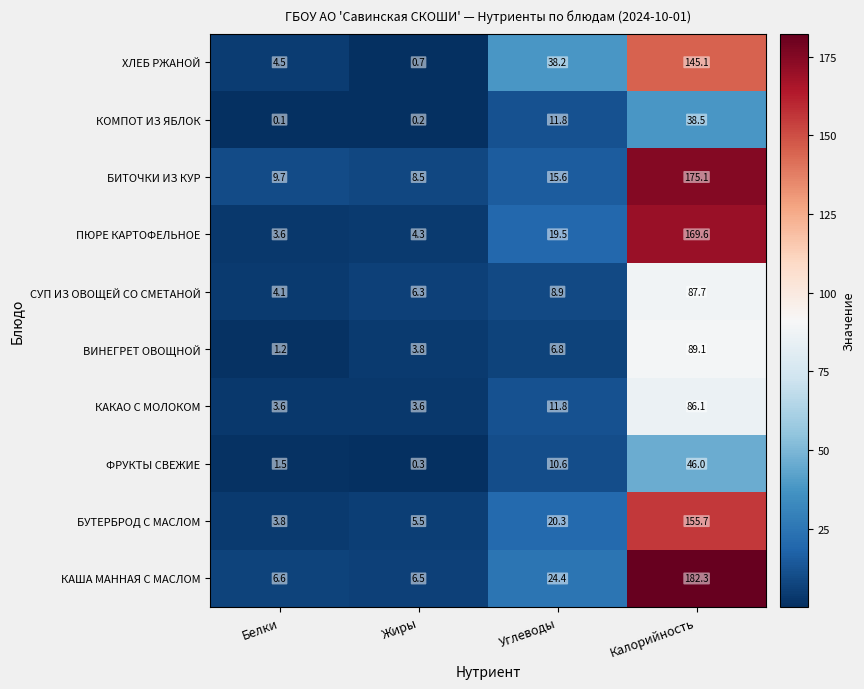

What is the difference between the maximum and minimum values in the БУТЕРБРОД С МАСЛОМ series?

151.9